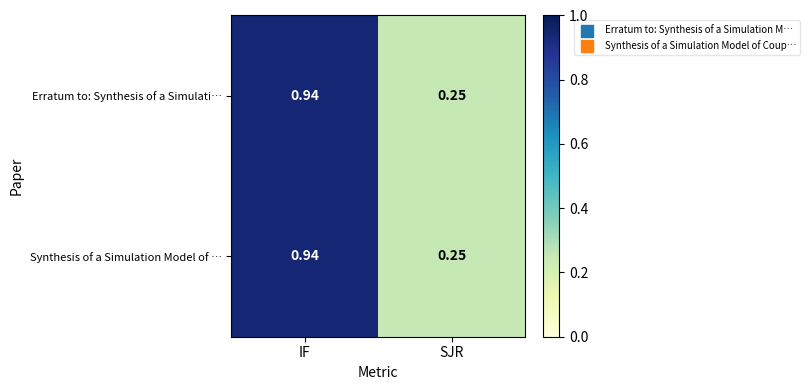

At which category is the sum across all series the highest?

IF